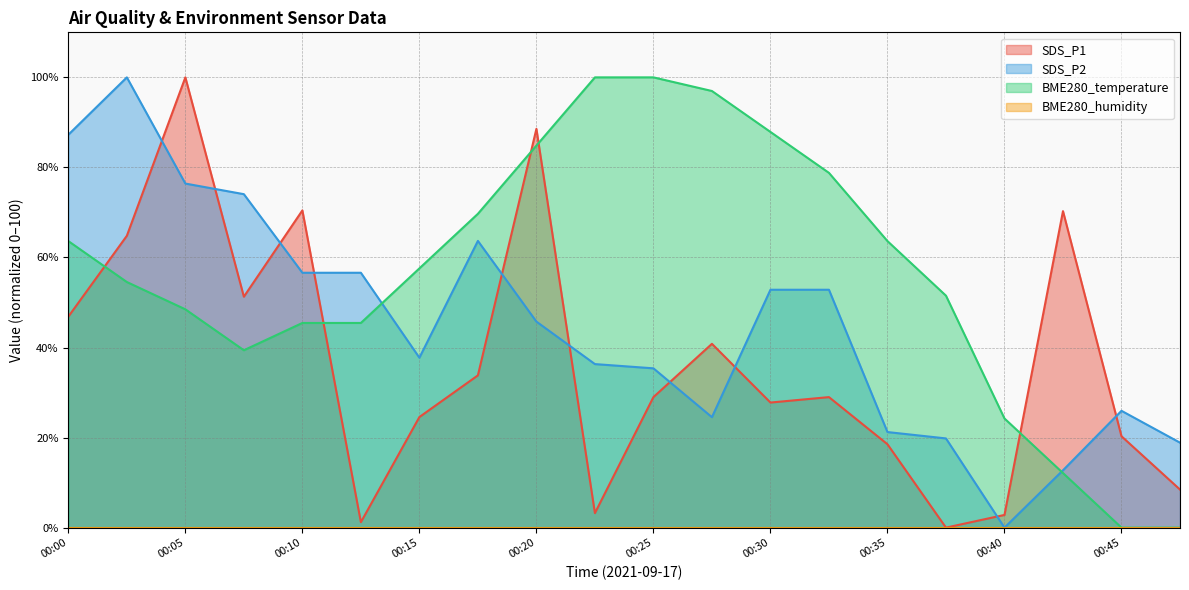

What is the value of the SDS_P1 point at the 5th from the left?

70.5